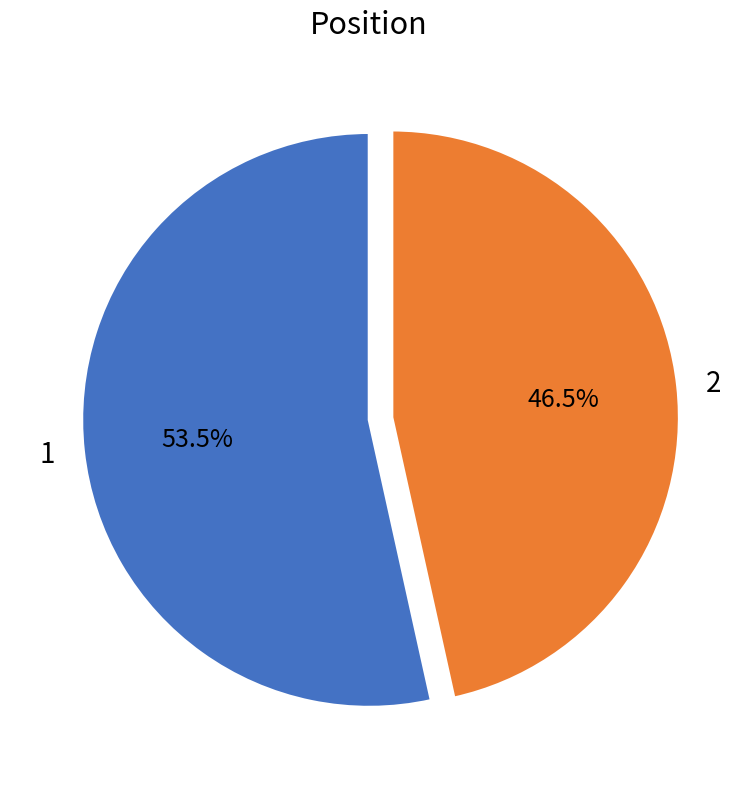

Do 1 and 2 together represent more than half of the pie?

Yes